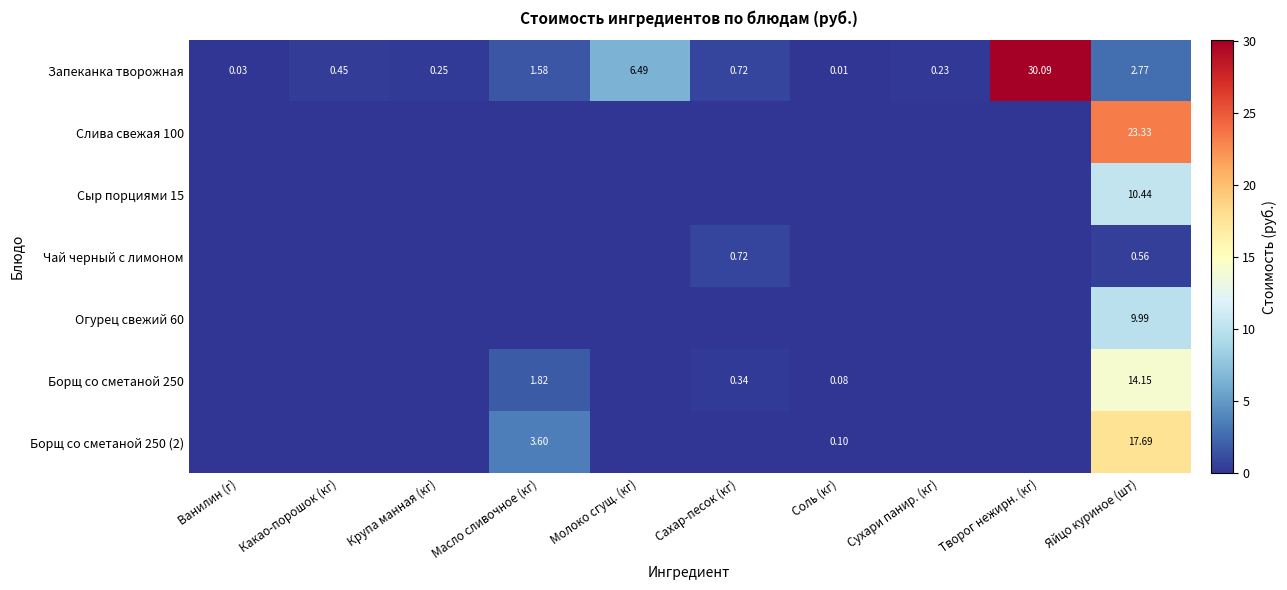

At which label does Запеканка творожная reach its peak?

Творог нежирн. (кг)